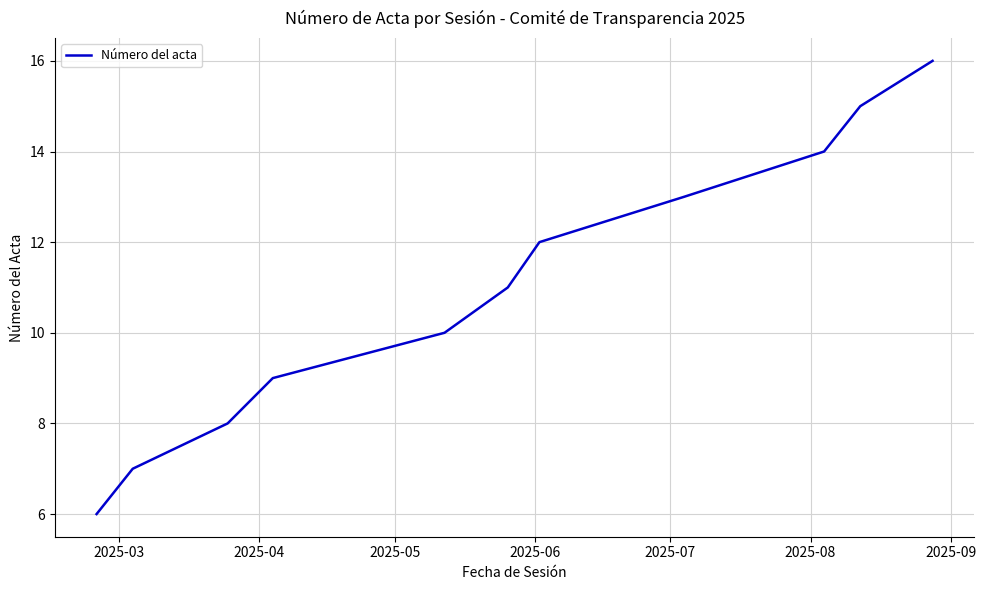

What is the minimum value shown in the chart?

6